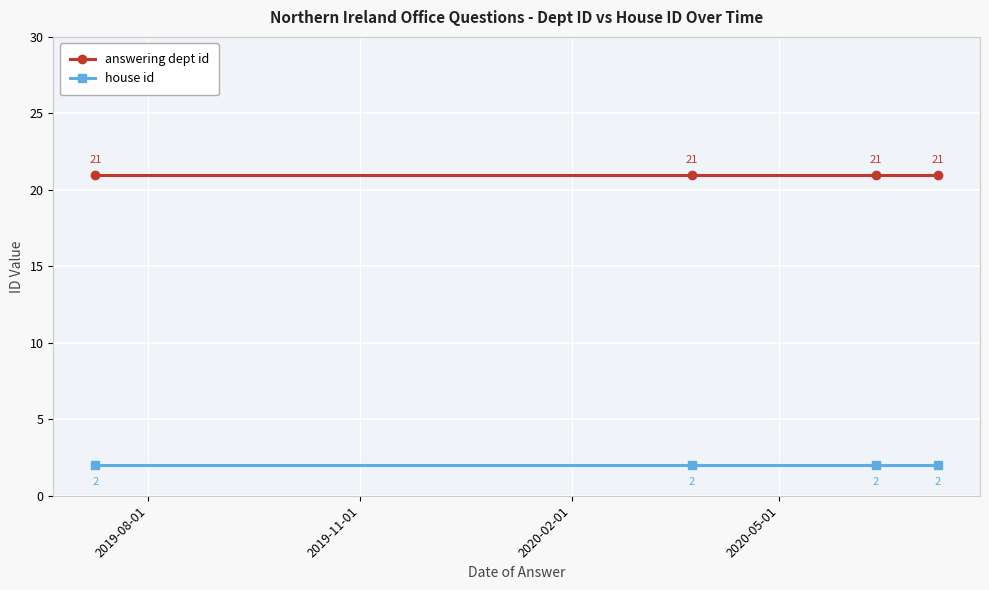

What is the value of the house id point at the 4th from the left?

2